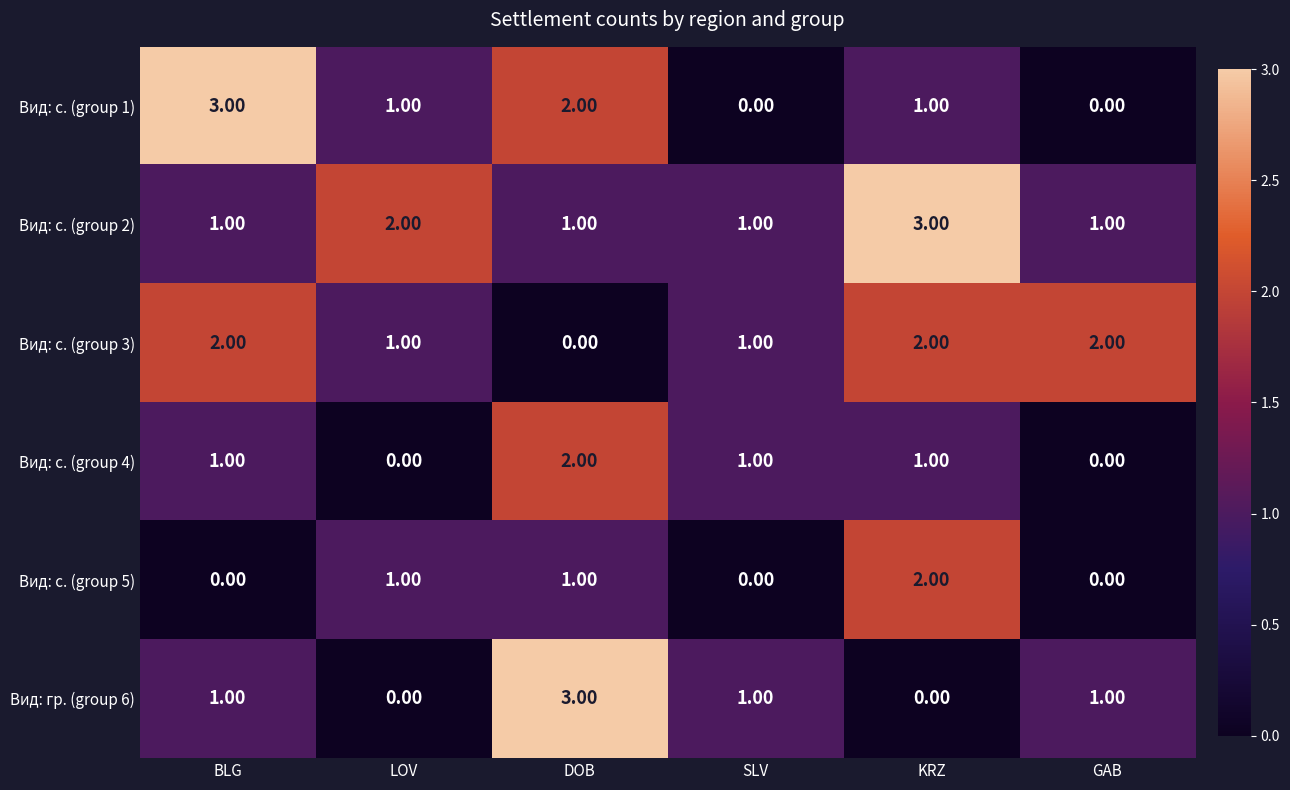

Which category has the highest value in the Вид: с. (group 2) series?

KRZ